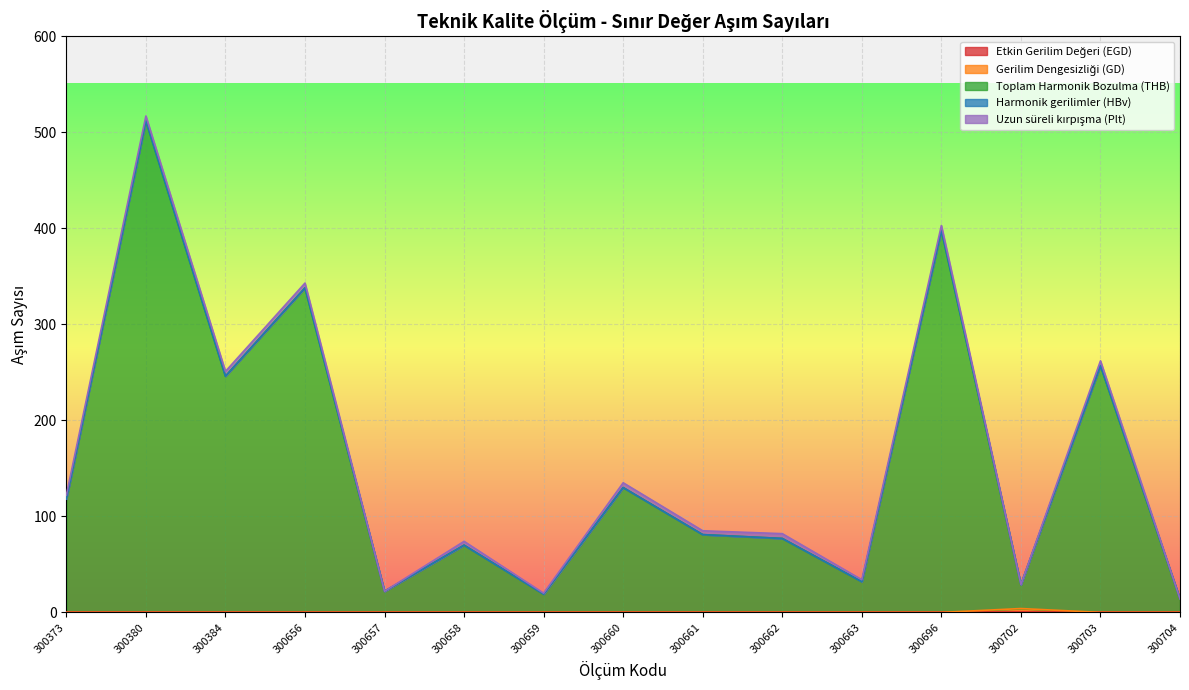

How many positive values does the Uzun süreli kırpışma (Plt) series have?

12